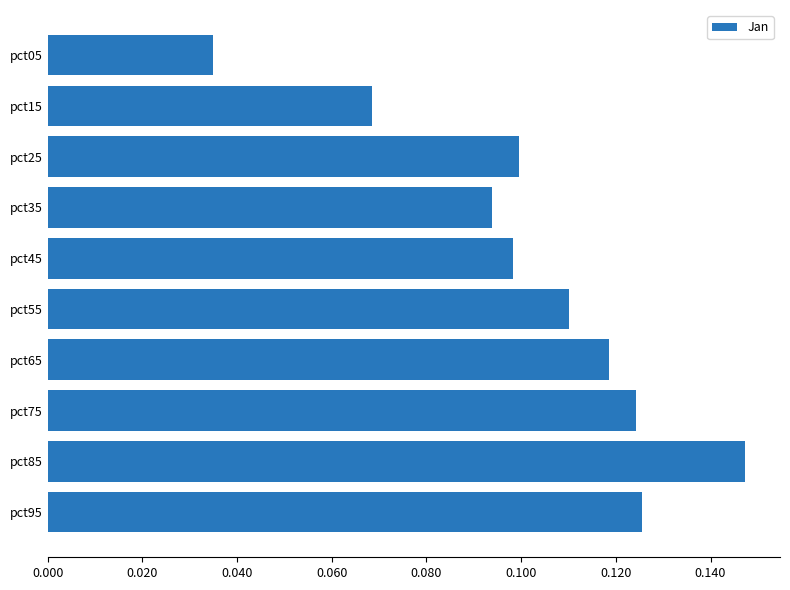

Count the number of data series in this chart.

1